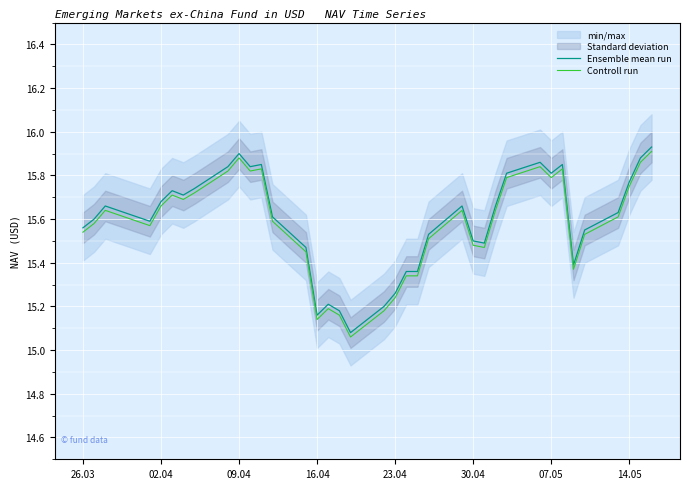

The Controll run series shows 24.0 at 09.04. True or false?

False